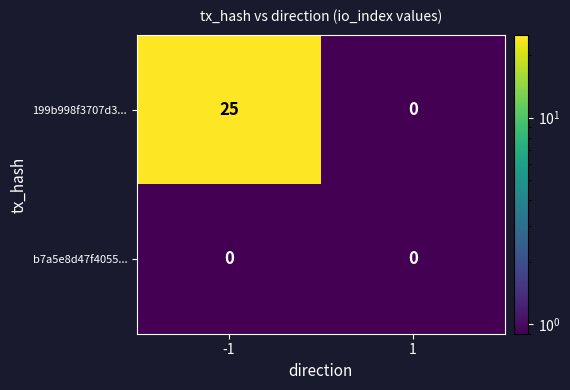

What is the greatest value displayed?

25